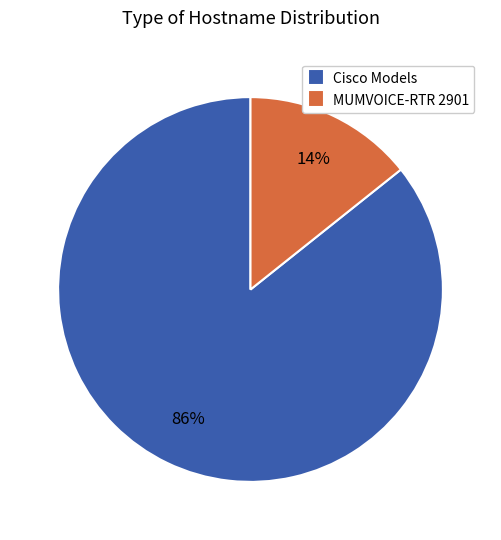

What percentage is the Cisco Models slice, to the nearest percent?

86%